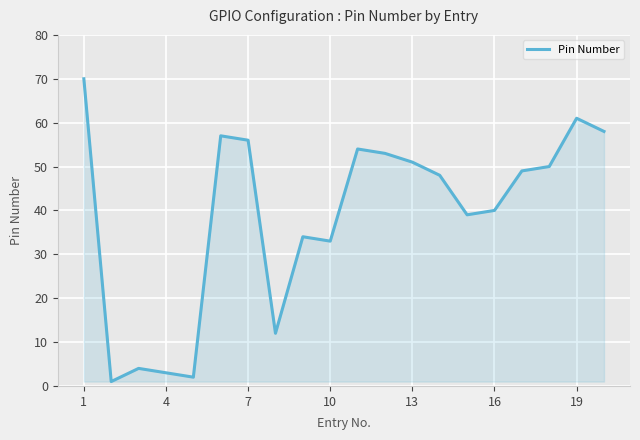

How many interior local peaks (higher than both neighbors) does the data have?

5